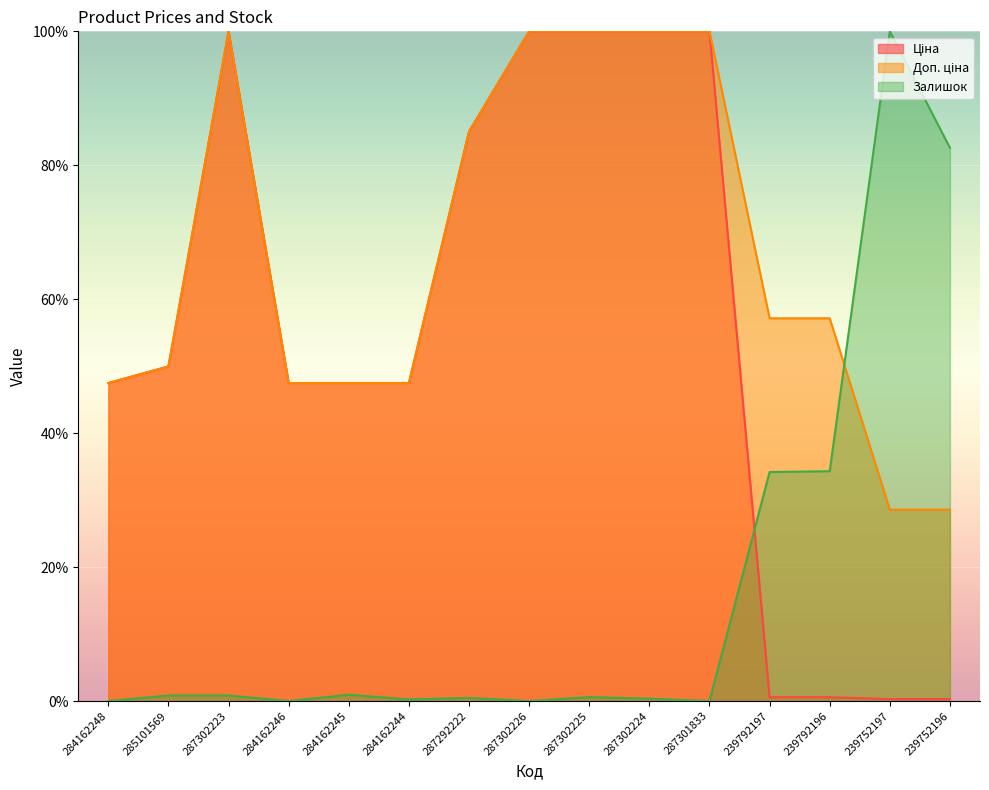

What is the greatest value displayed?

100.0